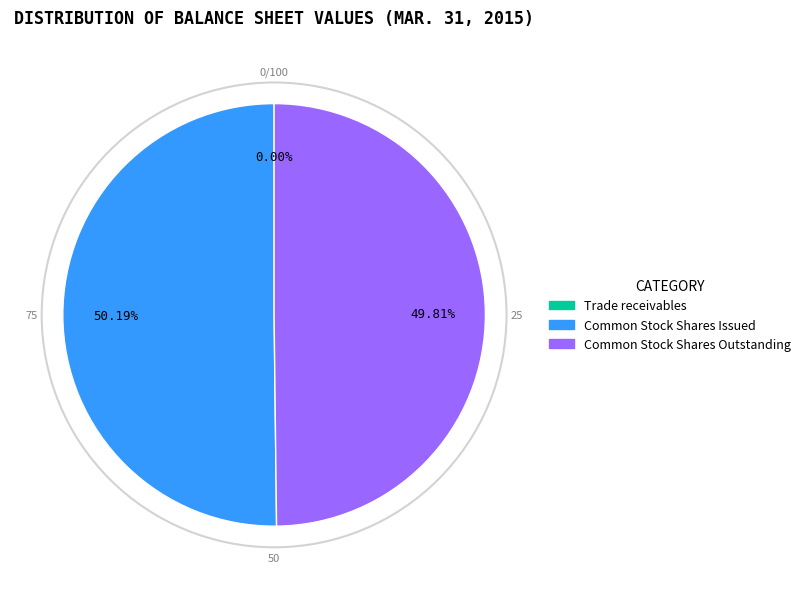

Which slice represents more than half of the pie?

Common Stock Shares Issued